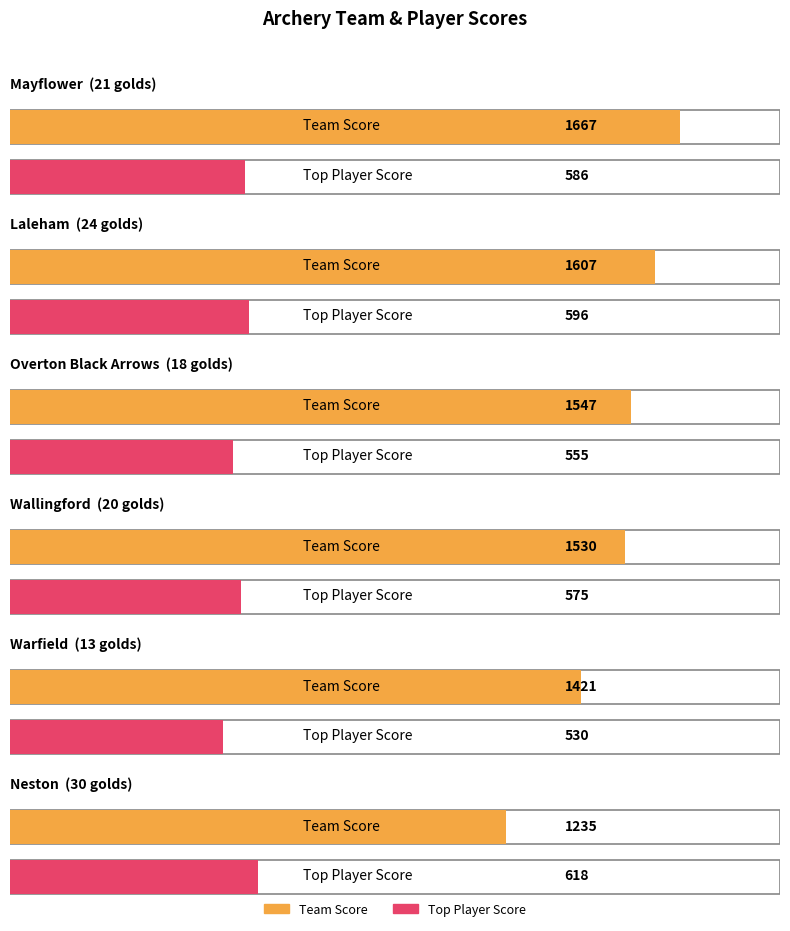

The value of Player1 Score at Warfield is 530. True or false?

True